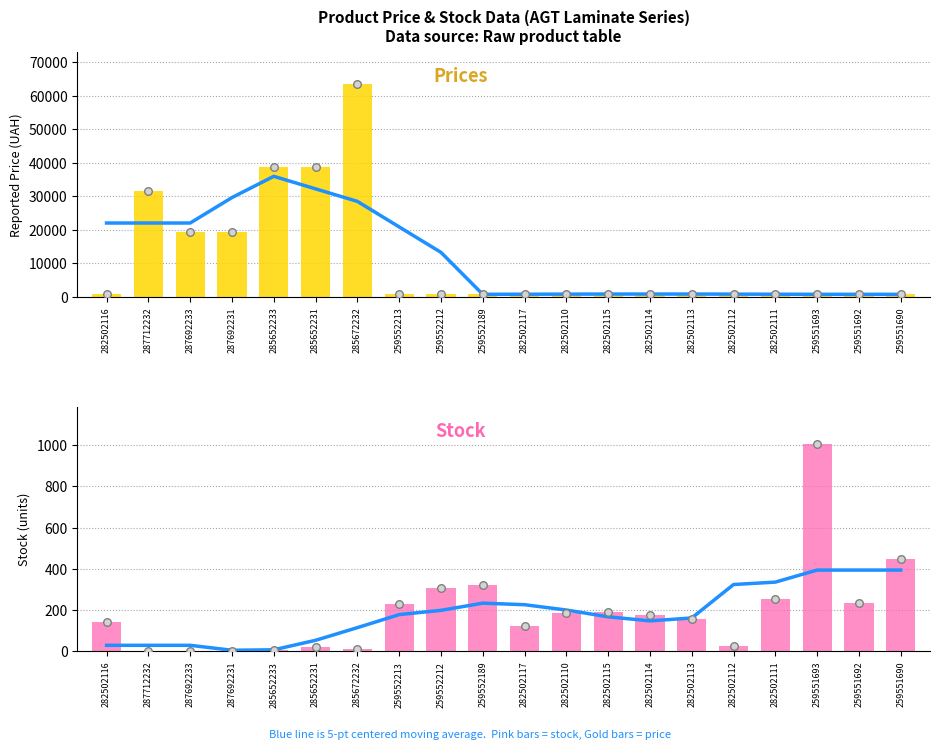

Which series has the widest spread of Y values?

Ціна (Price)